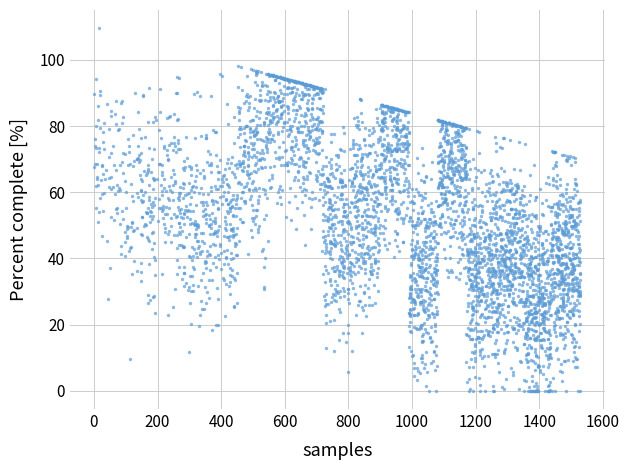

What is the range of Y values (max minus min)?

109.6